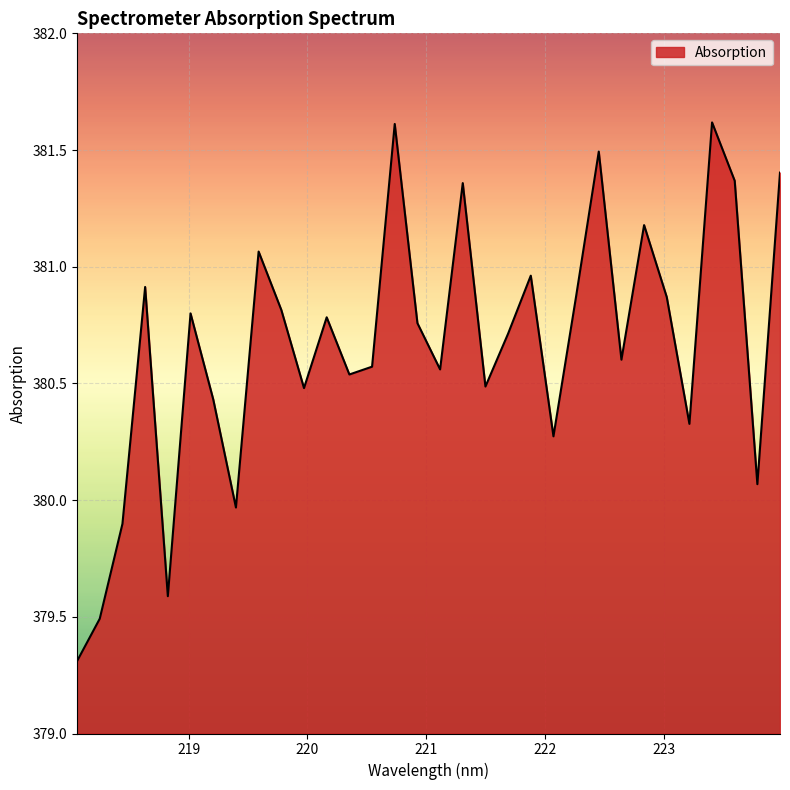

What is the smallest value displayed?

379.3